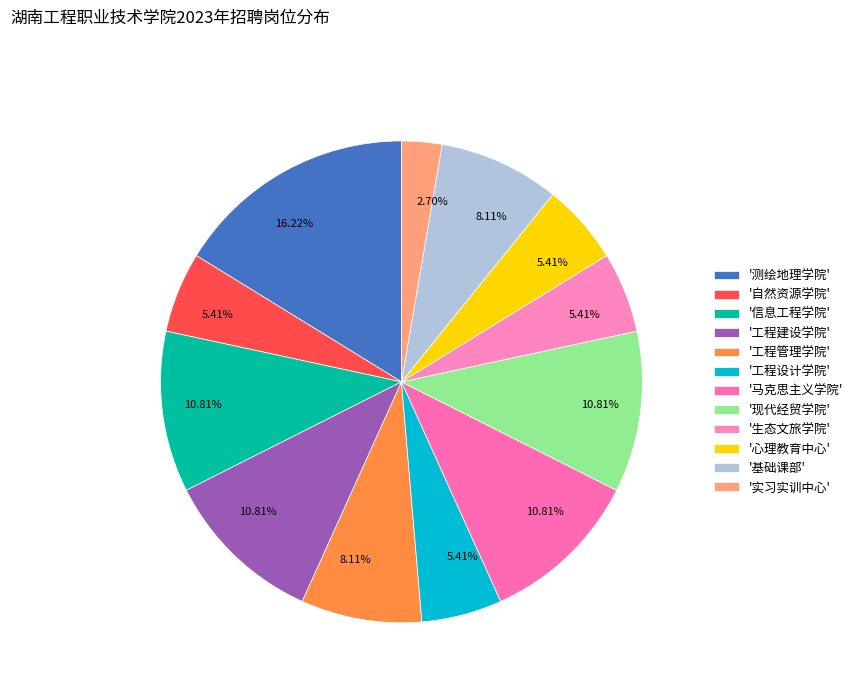

Count the number of slices in the pie.

12